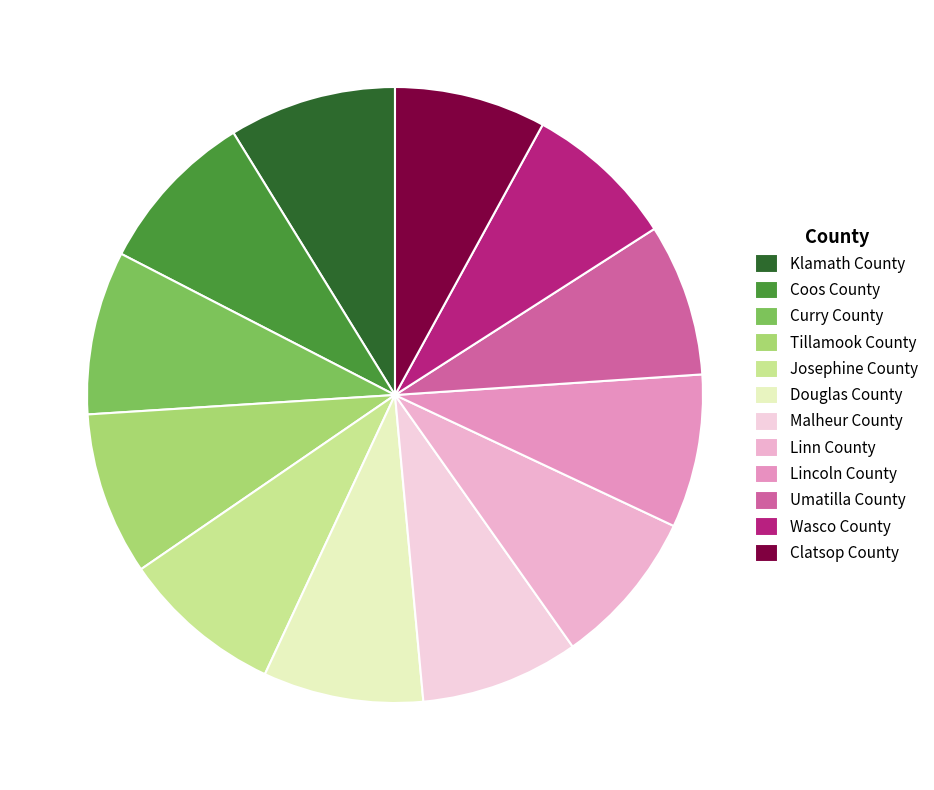

How many segments does this pie chart have?

12